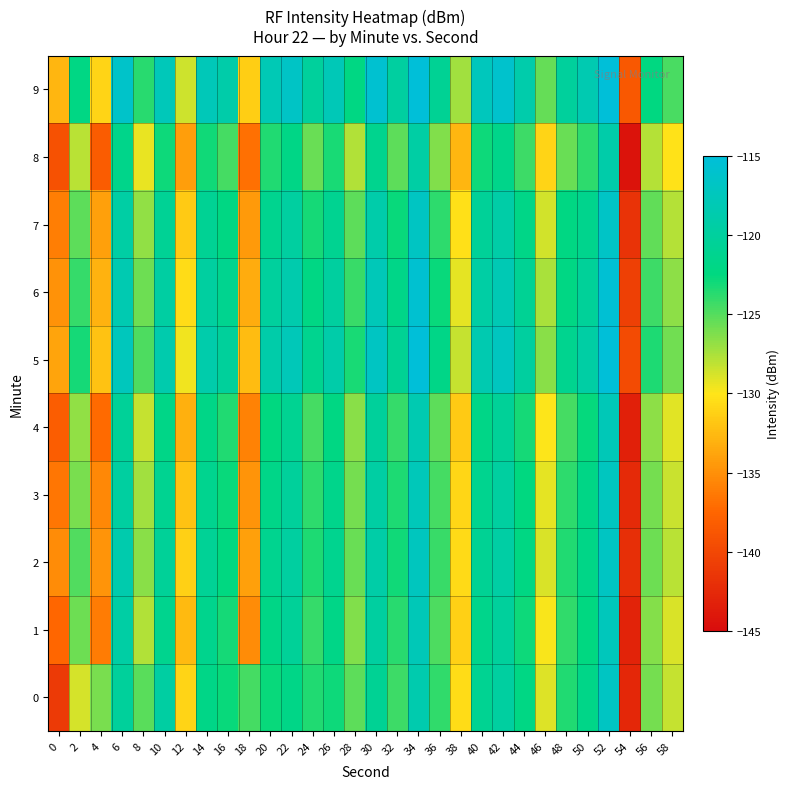

Between 12 and 34, which series saw the biggest shift?

4